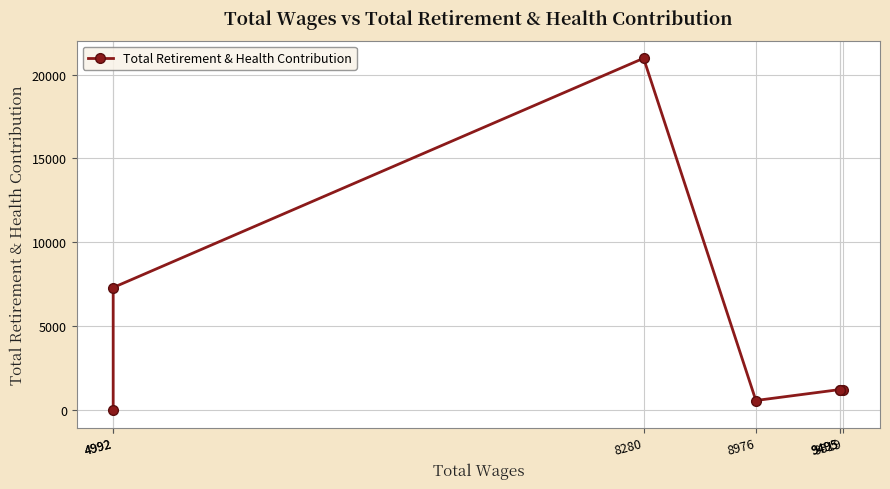

List the labels in order of value, smallest first.

4992, 8976, 9519, 9495, 9495, 4992, 8280